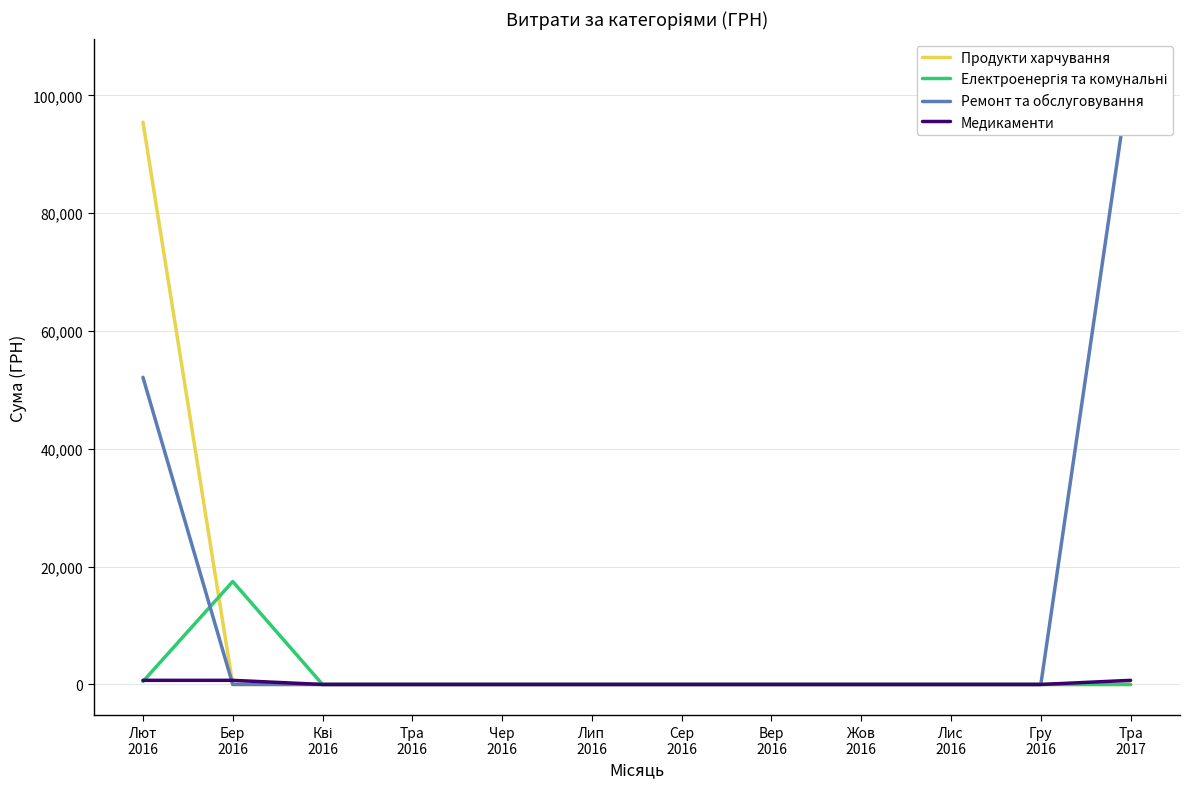

Which has a higher value, Жов
2016 or Лют
2016?

Лют
2016